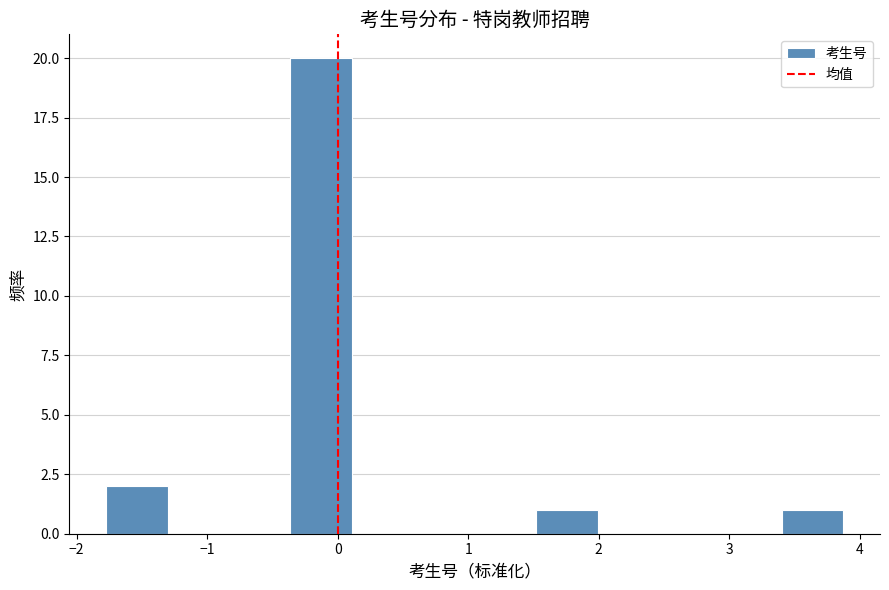

Reading left to right, list every bar in this chart as the range it spans on the x-axis followed by its height. Neither the bar edges nor the heights are printed on the chart, so give them approximately, as read against the axes.

-1.8 to -1.3: 2
-1.3 to -0.8: 0
-0.8 to -0.4: 0
-0.4 to 0.1: 20
0.1 to 0.6: 0
0.6 to 1.1: 0
1.1 to 1.5: 0
1.5 to 2.0: 1
2.0 to 2.5: 0
2.5 to 2.9: 0
2.9 to 3.4: 0
3.4 to 3.9: 1